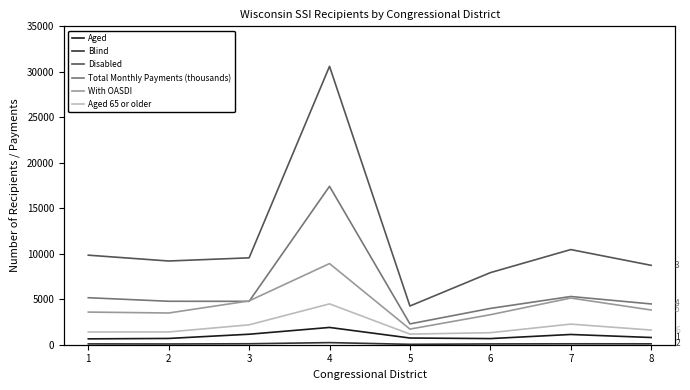

What is the total value across all series at 1?

20737